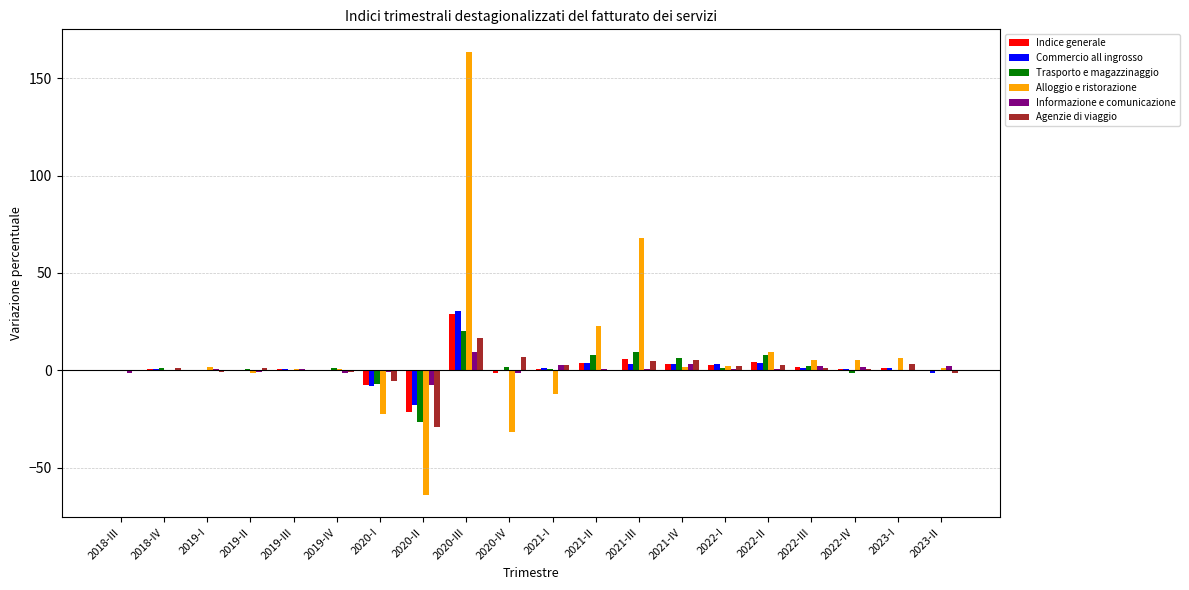

What is the average value of the Trasporto e magazzinaggio series?

1.4